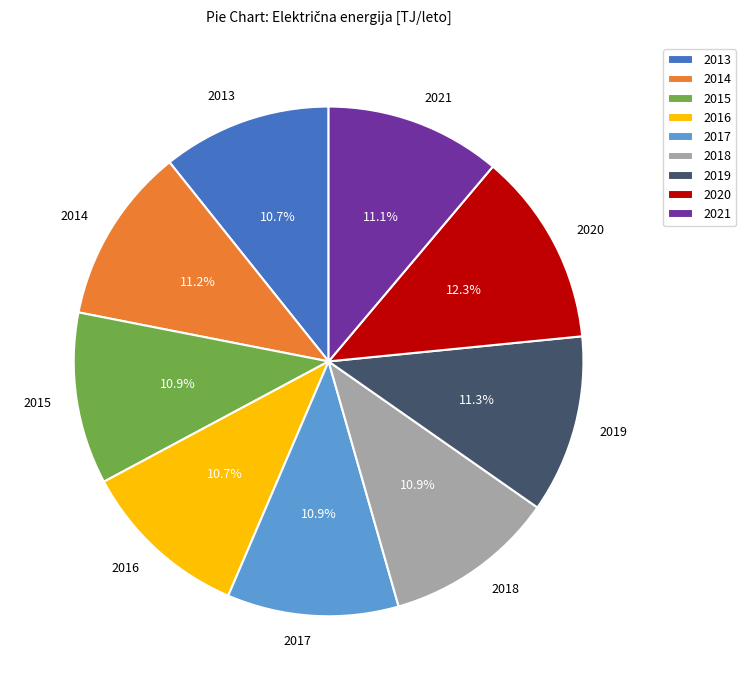

To the nearest percent, what is the difference between the largest and smallest slice percentages?

2%